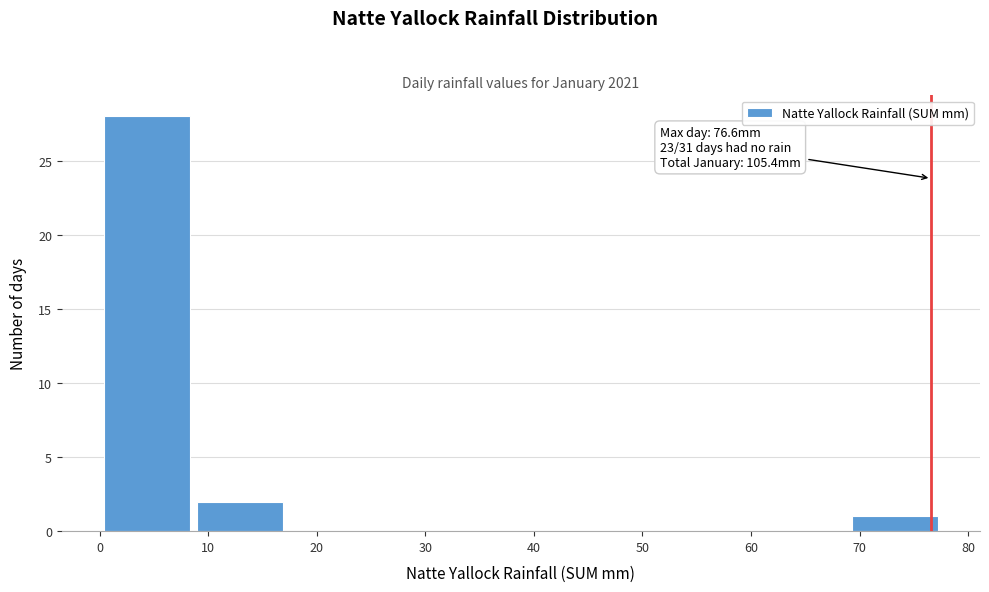

Which range on the x-axis has the tallest bar?

0 to 9